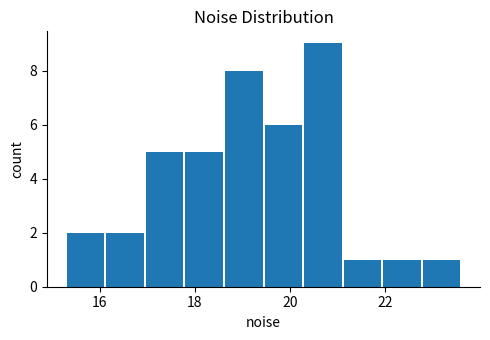

Reading left to right, list every bar in this chart as the range it spans on the x-axis followed by its height. Neither the bar edges nor the heights are printed on the chart, so give them approximately, as read against the axes.

15.2 to 16.2: 2
16.2 to 17.0: 2
17.0 to 17.8: 5
17.8 to 18.6: 5
18.6 to 19.4: 8
19.4 to 20.2: 6
20.2 to 21.2: 9
21.2 to 22.0: 1
22.0 to 22.8: 1
22.8 to 23.6: 1